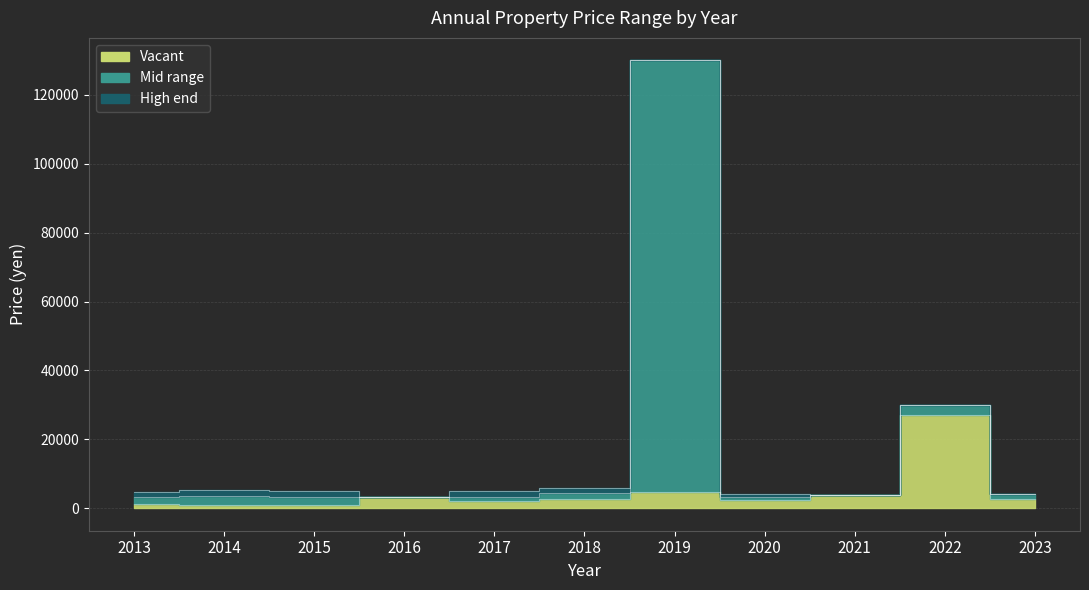

At which category is the sum across all series the highest?

2019